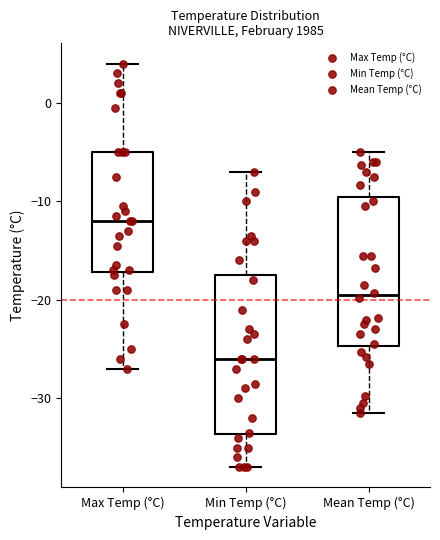

Which box's median line is the lowest?

Min Temp (°C)